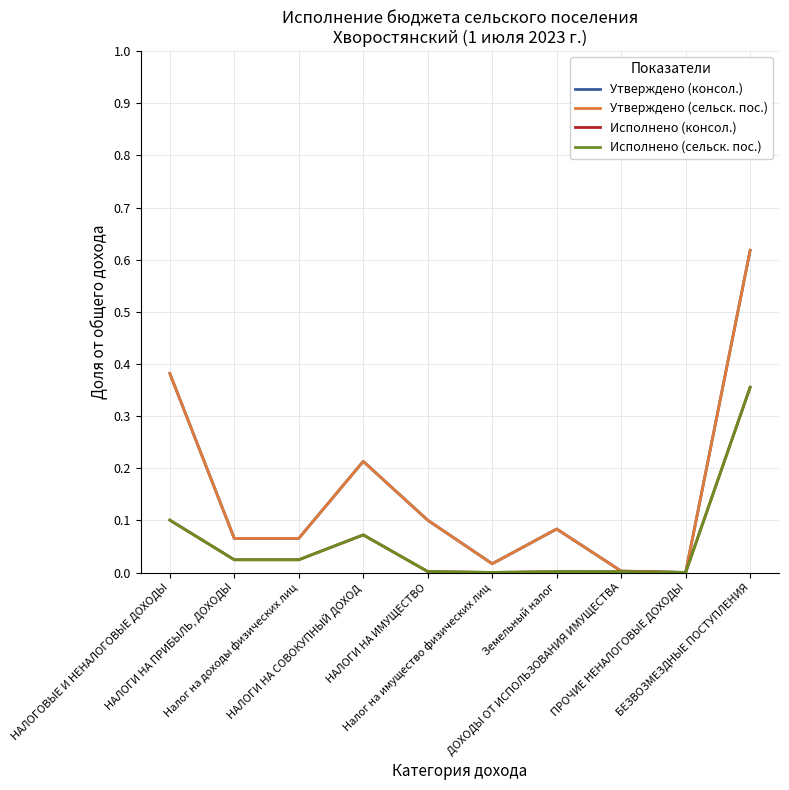

True or false: Исполнено (консол.) and Утверждено (консол.) intersect in this chart.

True